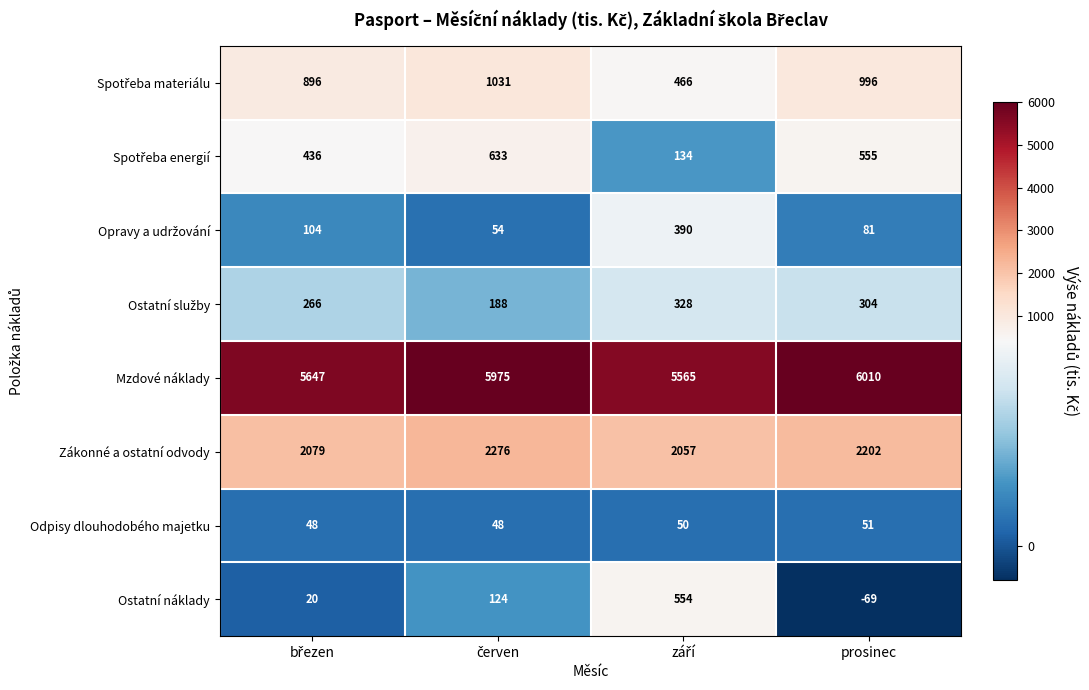

Which series has the largest range (max minus min)?

Ostatní náklady